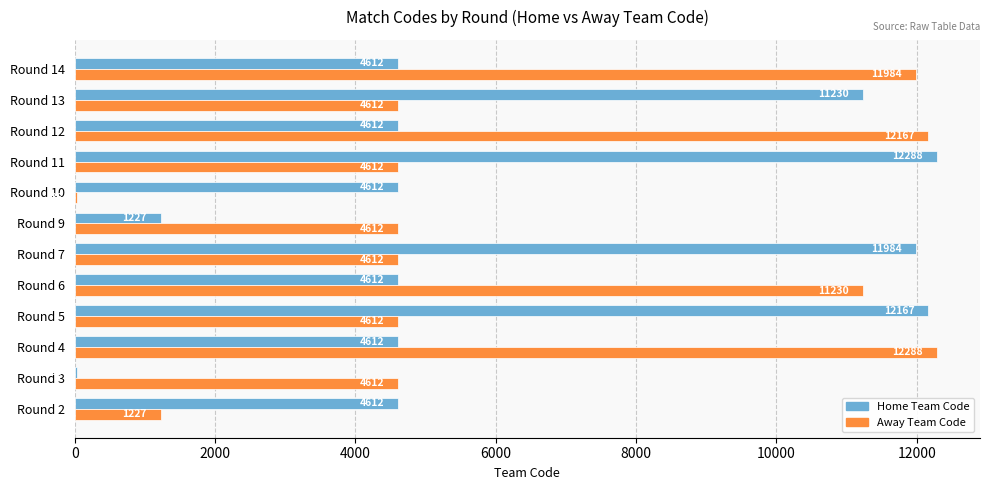

What is the sum of all Home Team Code values?

76604